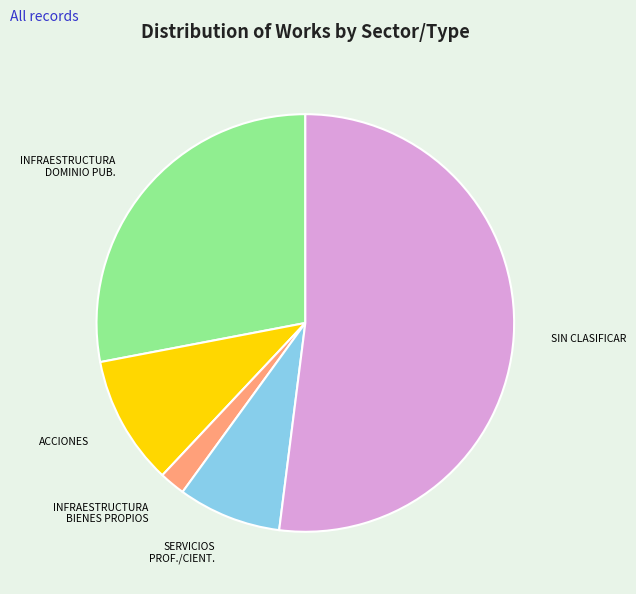

Between ACCIONES and SIN CLASIFICAR, which is larger?

SIN CLASIFICAR